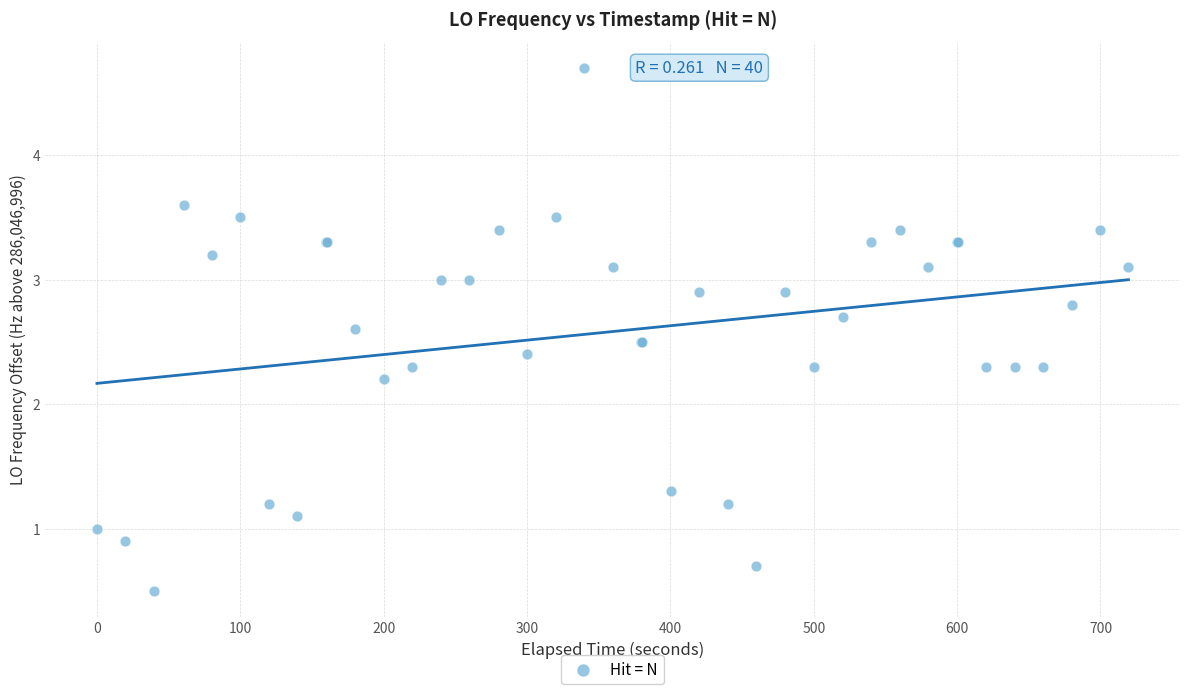

What Y value in the scatter plot is closest to 2?

2.2